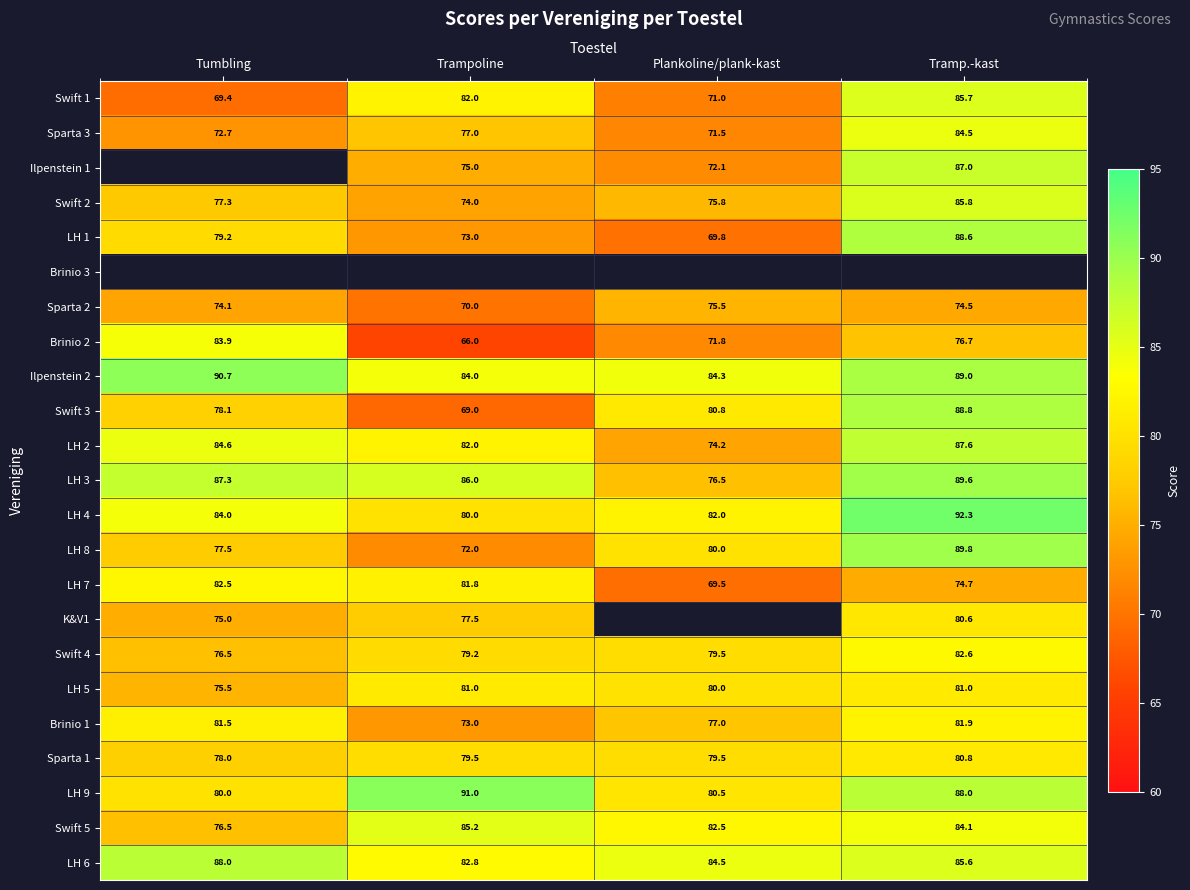

The LH 2 series shows 26.6 at Tramp.-kast. True or false?

False